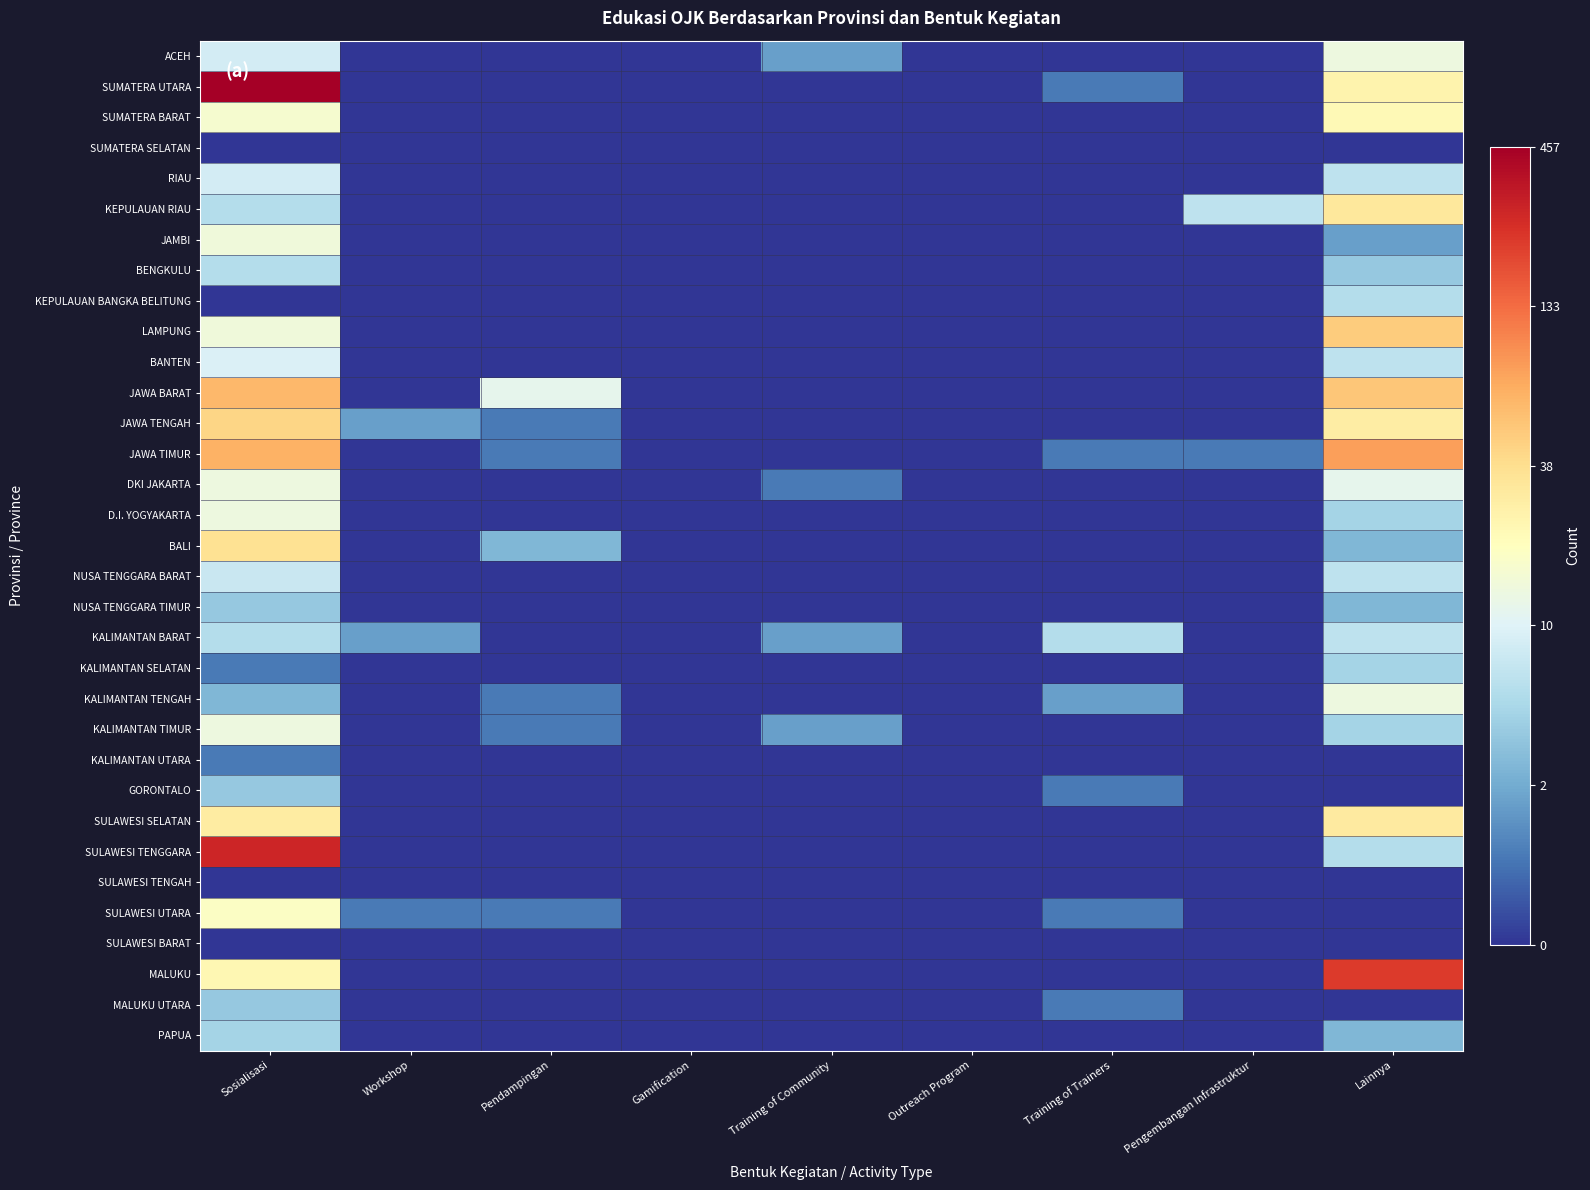

What is the total value across all series at Pendampingan?

7.4